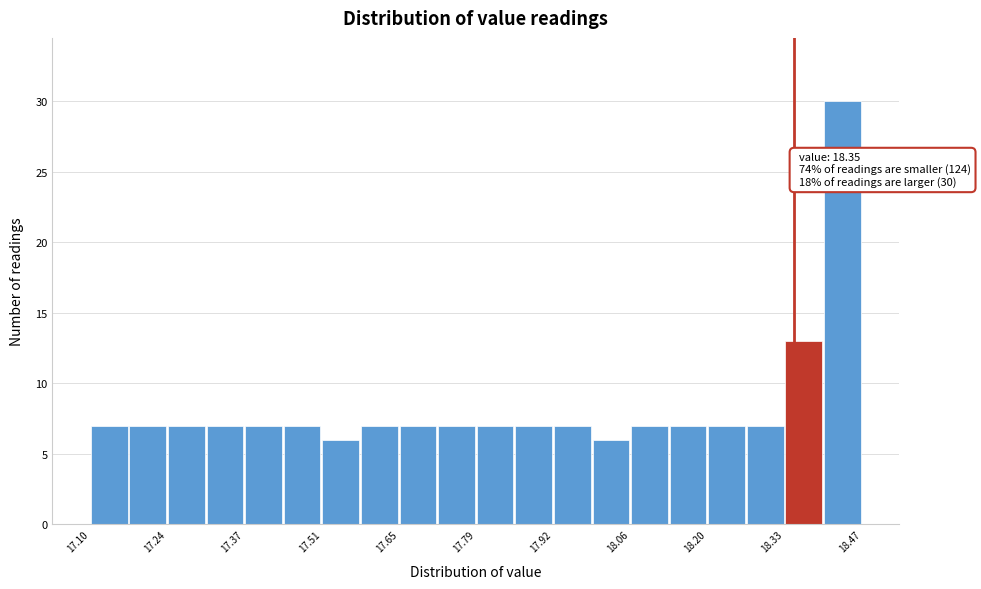

Read against the x-axis, roughly where is the centre of the tallest bar?

18.44